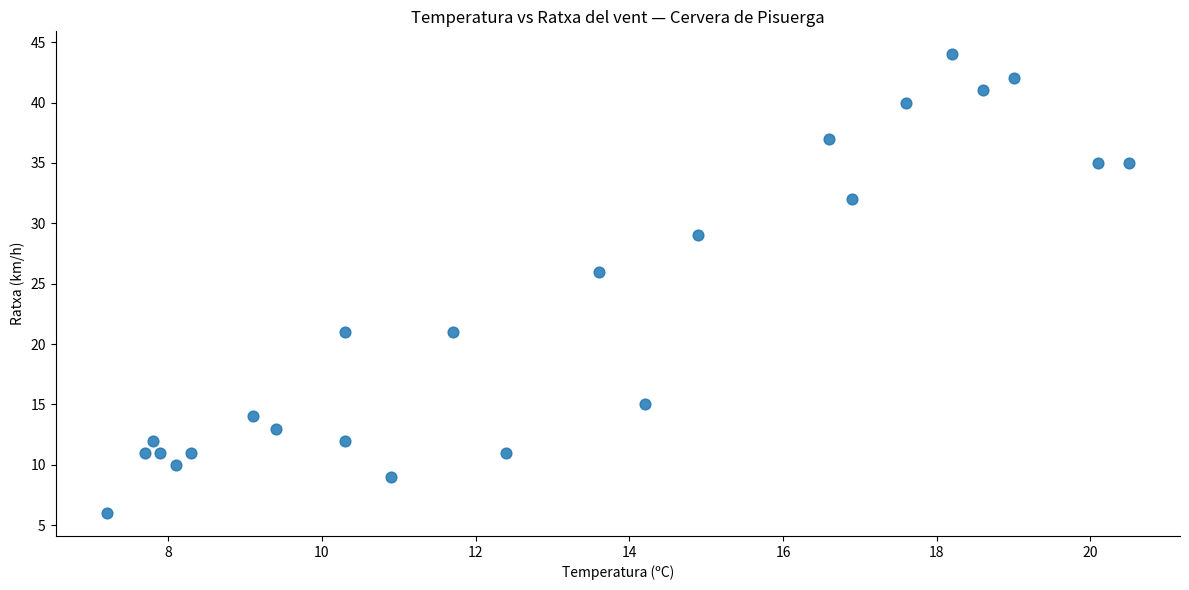

What Y value in the scatter plot is closest to 25?

26